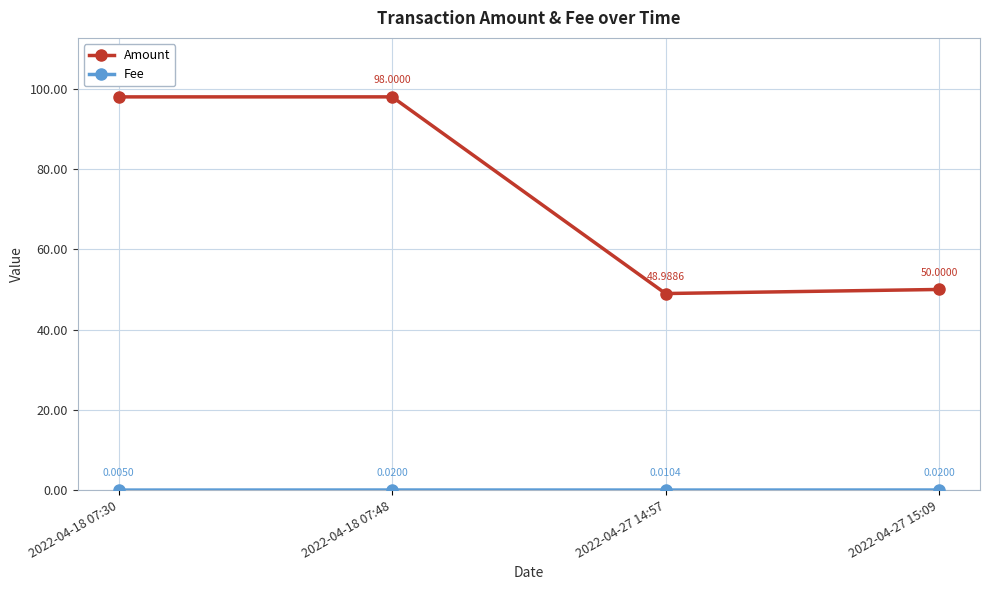

Which series has the largest range (max minus min)?

Amount